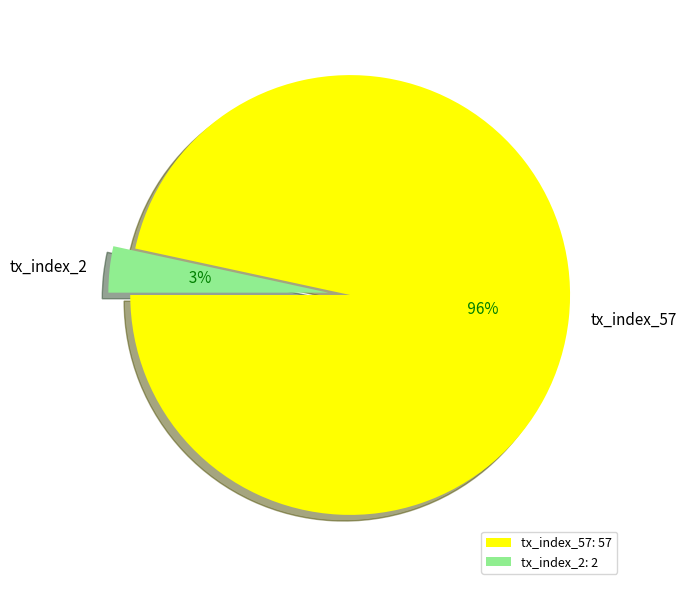

The tx_index_2 slice represents 3% of the pie. True or false?

True